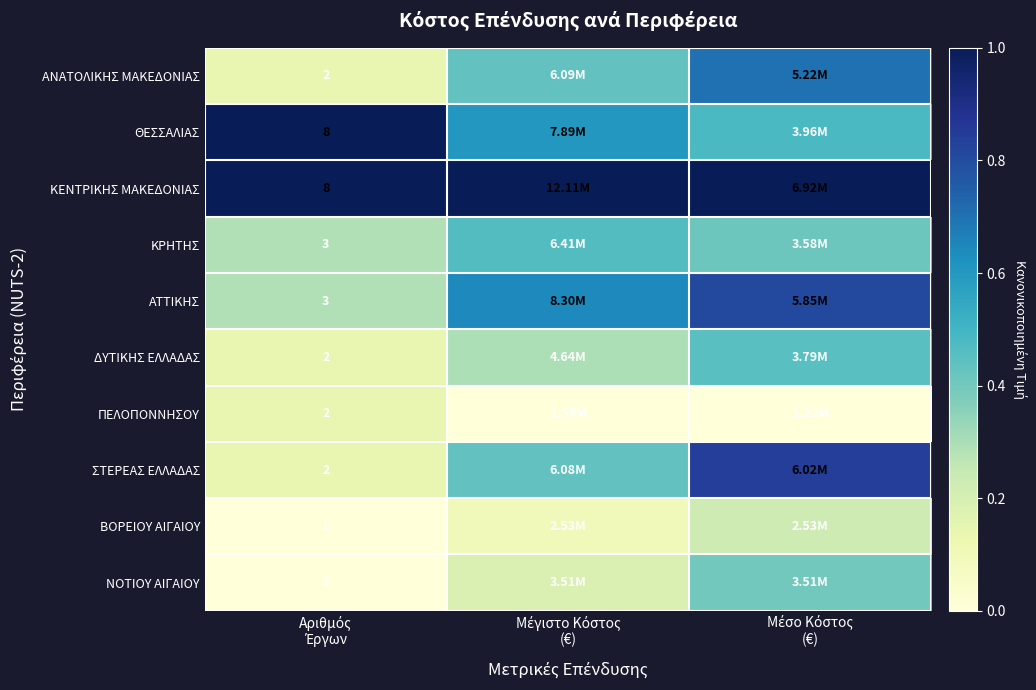

Rank the series by their maximum value, from lowest to highest.

ΠΕΛΟΠΟΝΝΗΣΟΥ, ΒΟΡΕΙΟΥ ΑΙΓΑΙΟΥ, ΝΟΤΙΟΥ ΑΙΓΑΙΟΥ, ΔΥΤΙΚΗΣ ΕΛΛΑΔΑΣ, ΚΡΗΤΗΣ, ΑΝΑΤΟΛΙΚΗΣ ΜΑΚΕΔΟΝΙΑΣ, ΑΤΤΙΚΗΣ, ΣΤΕΡΕΑΣ ΕΛΛΑΔΑΣ, ΘΕΣΣΑΛΙΑΣ, ΚΕΝΤΡΙΚΗΣ ΜΑΚΕΔΟΝΙΑΣ